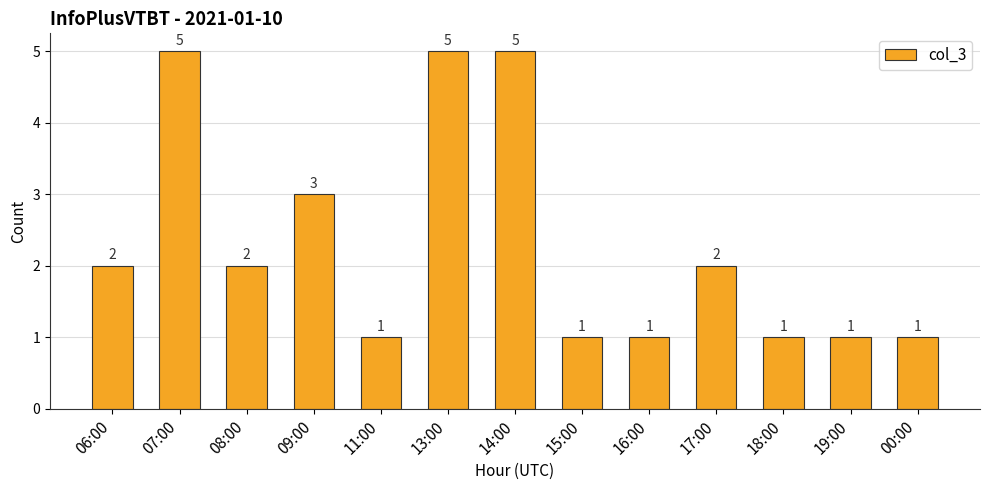

The chart shows a value of 2 at 17:00. True or false?

True